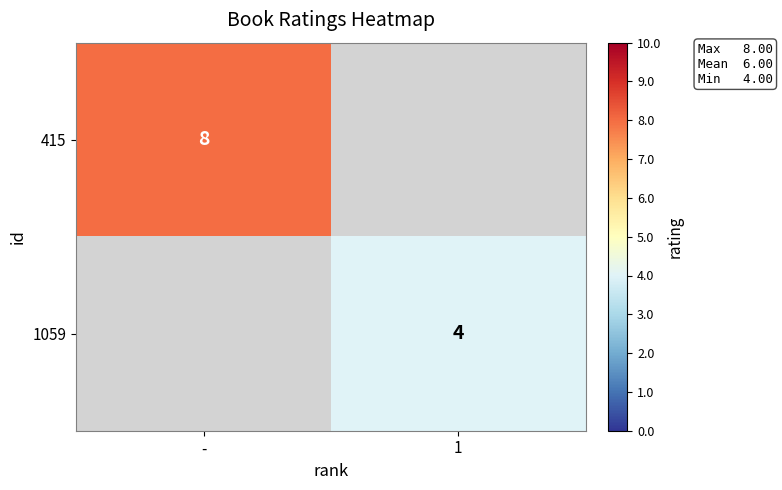

The 415 series shows 8 at -. True or false?

True